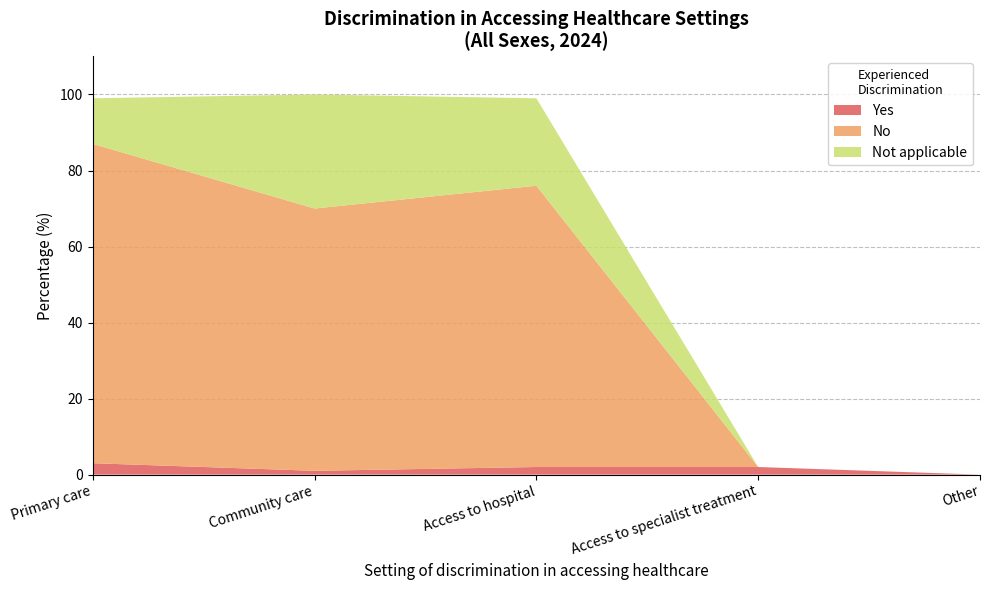

What is the highest value of the Yes series?

3